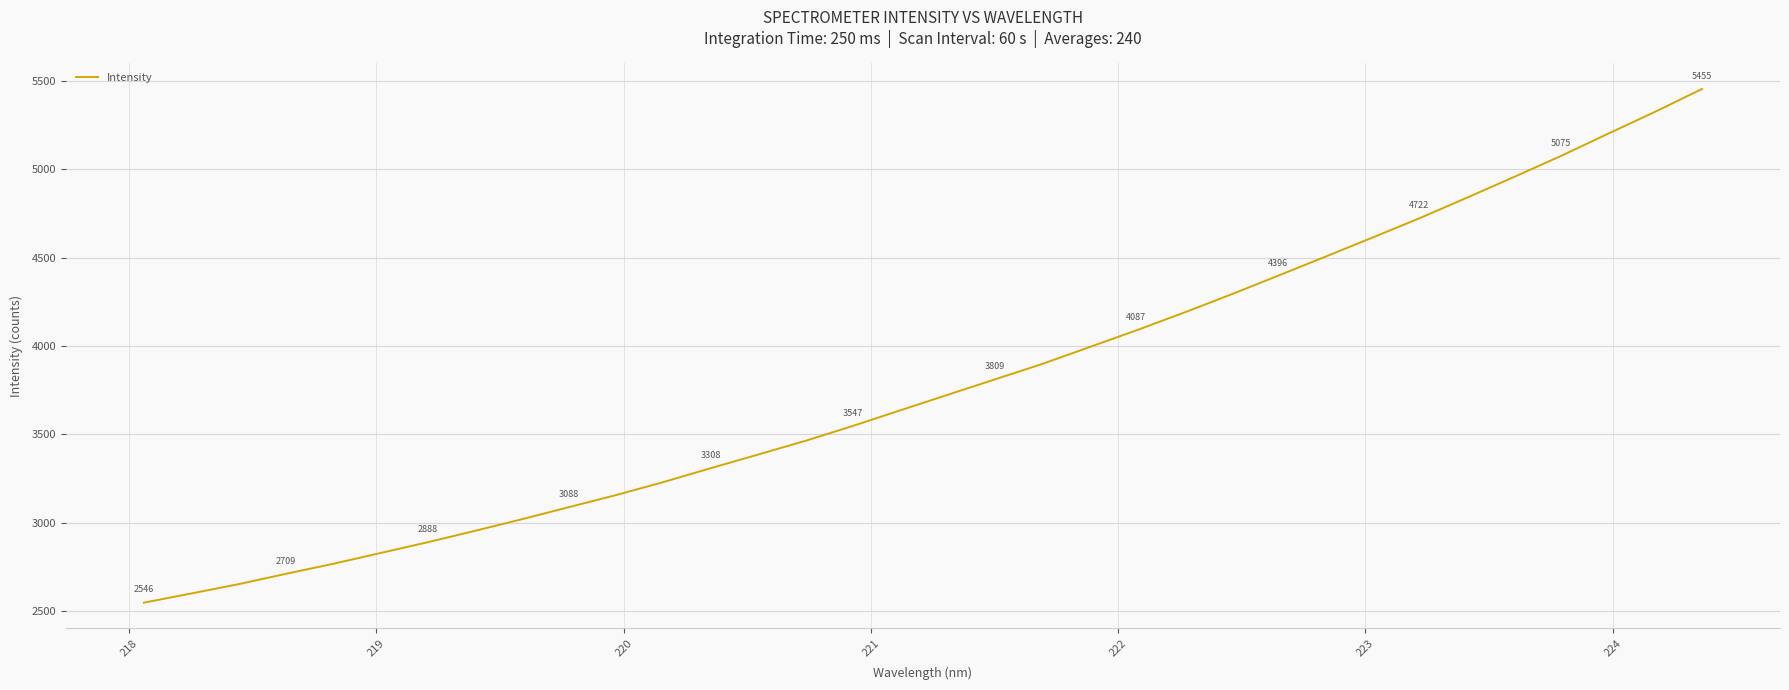

Count the number of values greater than 3722.

17